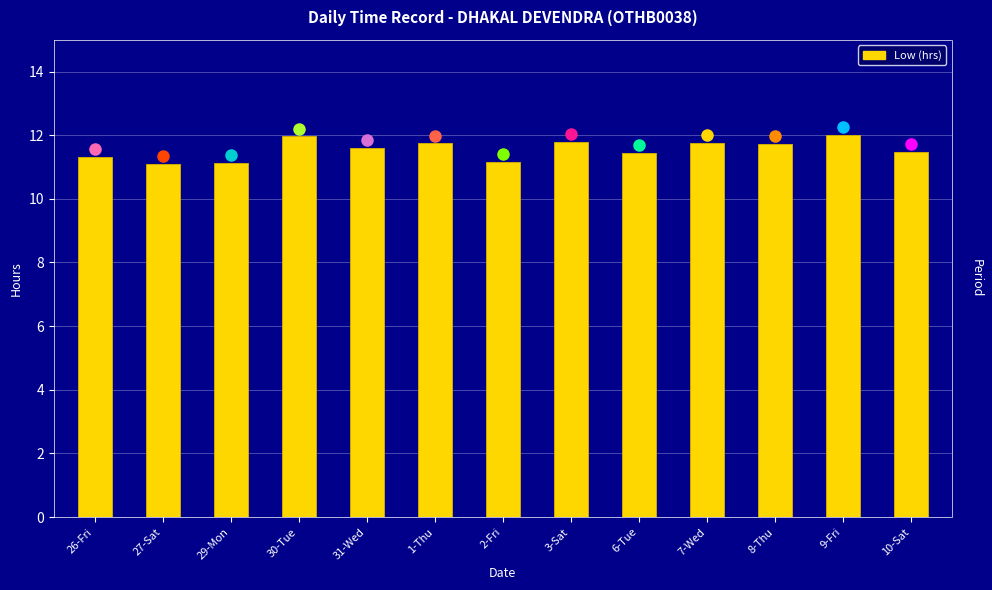

What value does the data have at 1-Thu?

11.7